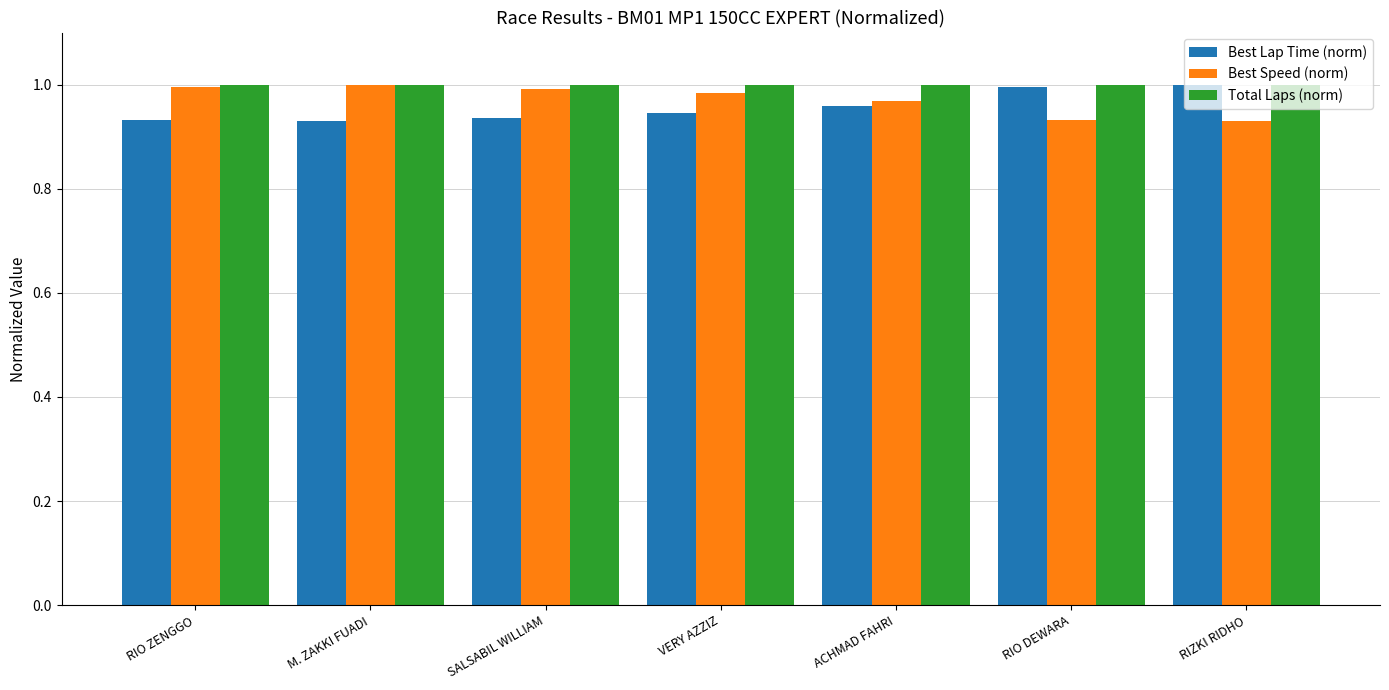

Rank the series by their average value, from highest to lowest.

Total Laps (norm), Best Speed (norm), Best Lap Time (norm)